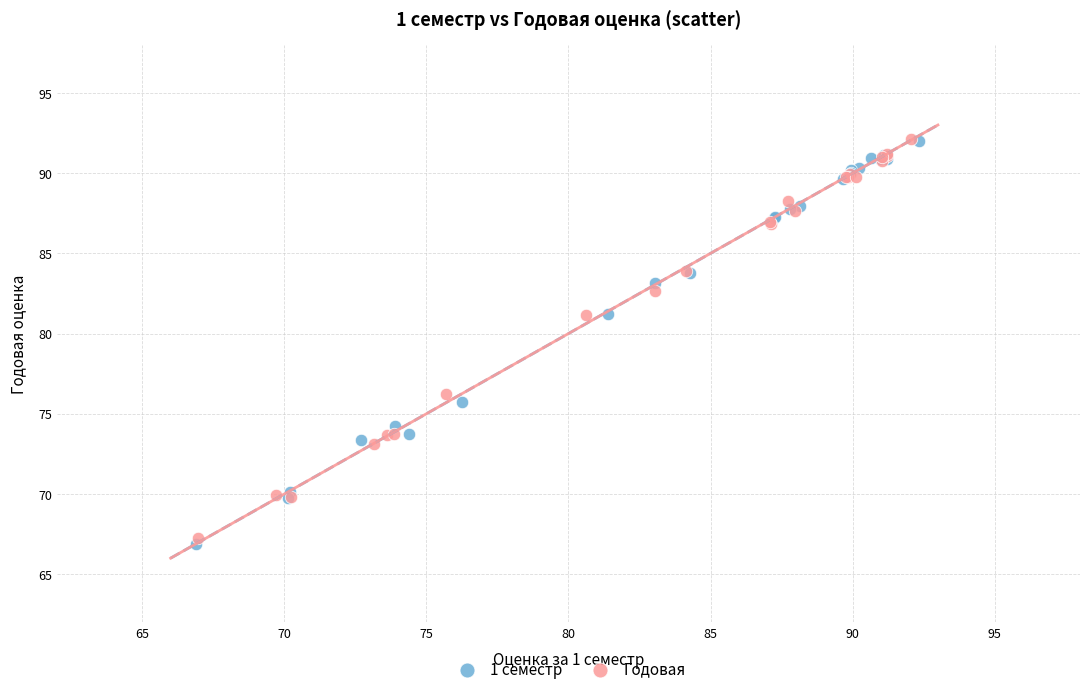

Which series has the widest spread of Y values?

1 семестр